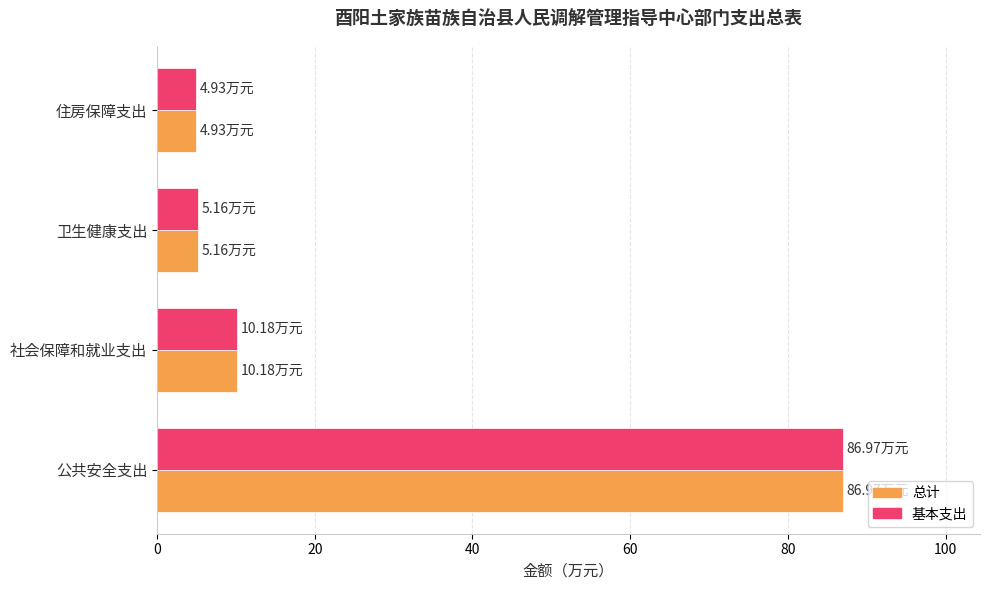

At which label is 总计 closest to 45?

社会保障和就业支出